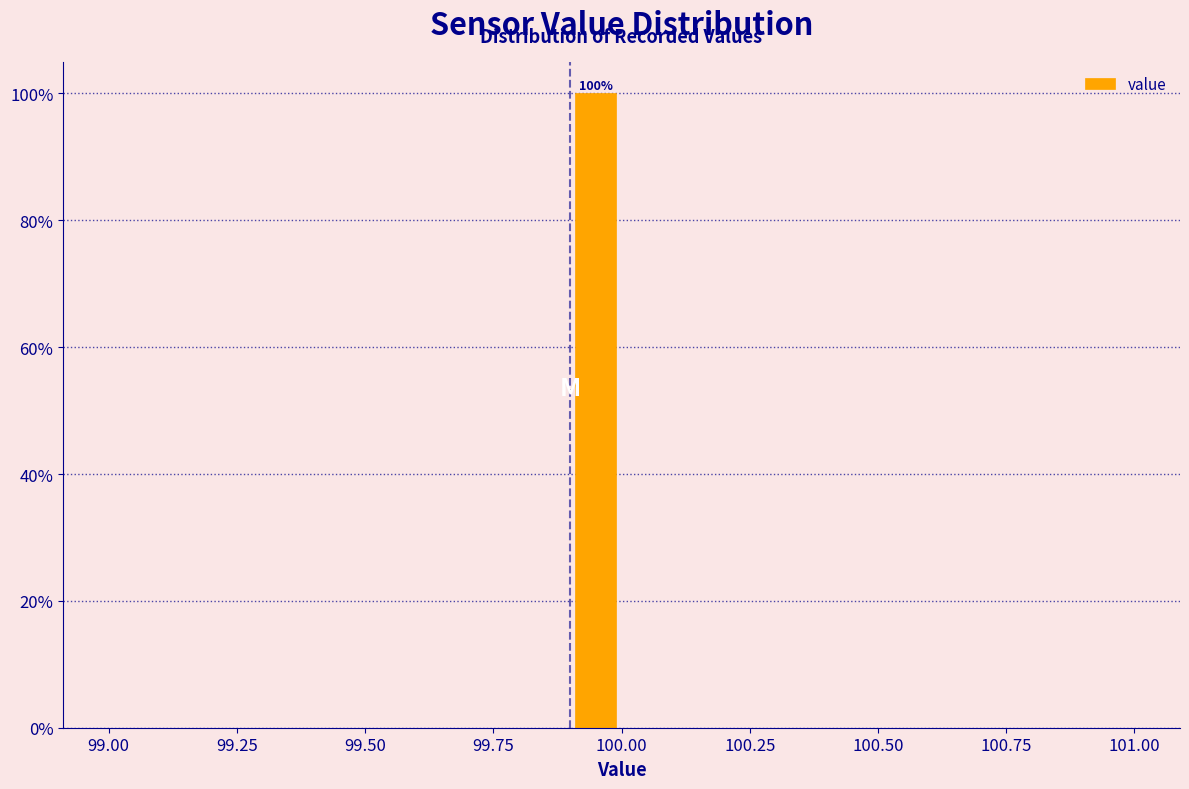

Read against the x-axis, roughly where is the centre of the tallest bar?

99.95